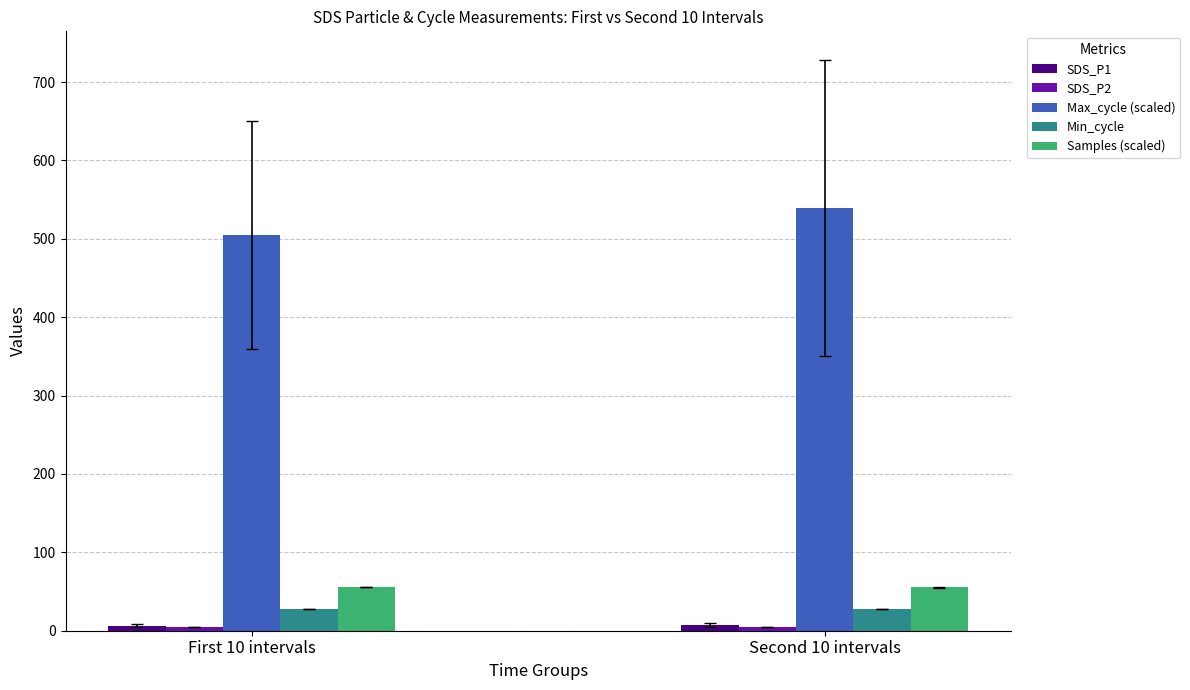

The Max_cycle (scaled) series shows 505.0 at First 10 intervals. True or false?

True